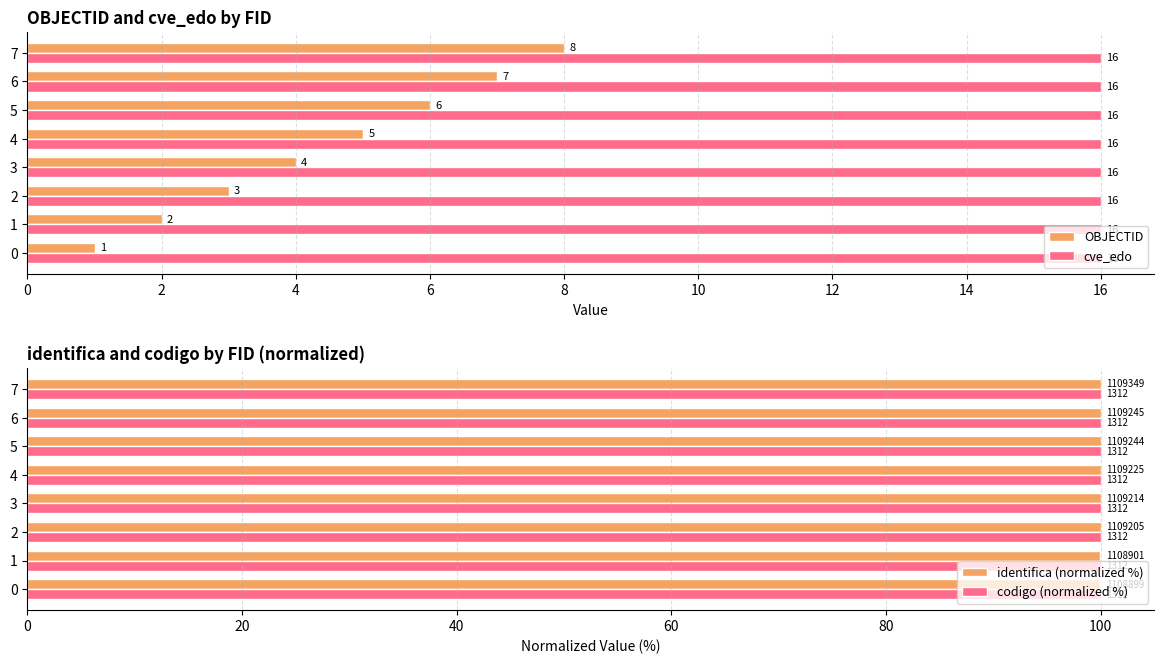

At which label is OBJECTID closest to 4?

3